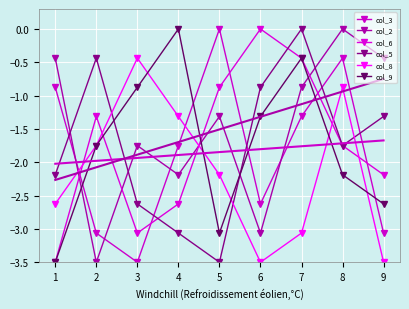

What are all the series names shown in the legend?

col_3, col_2, col_6, col_5, col_8, col_9